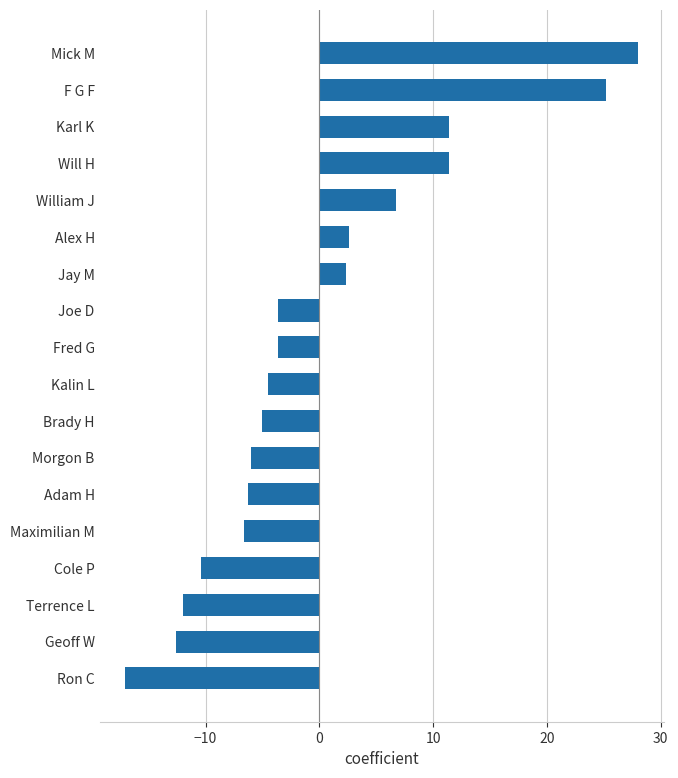

The chart shows a value of 12.1 at Mick M. True or false?

False